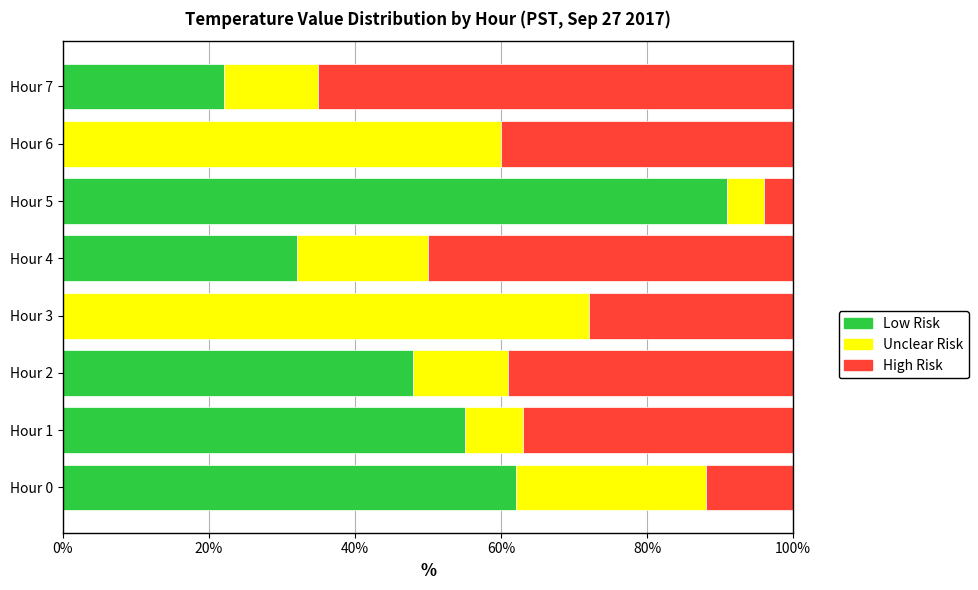

What is the maximum value for Low Risk?

91.0